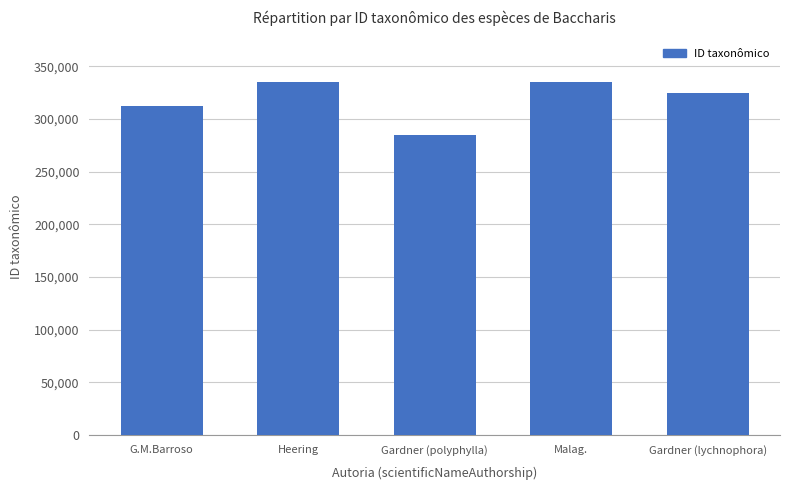

What is the label of the 3rd bar from the right?

Gardner (polyphylla)